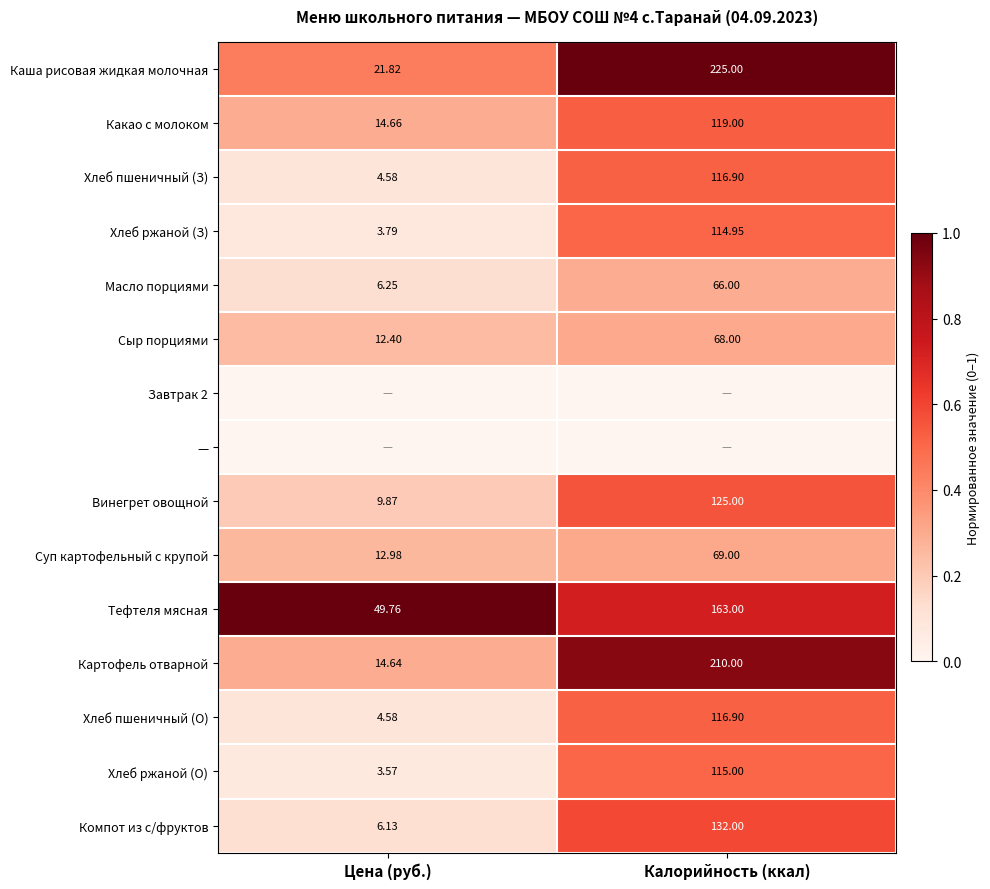

Is it true that Хлеб пшеничный (З) equals 0.0 at Цена (руб.)?

False